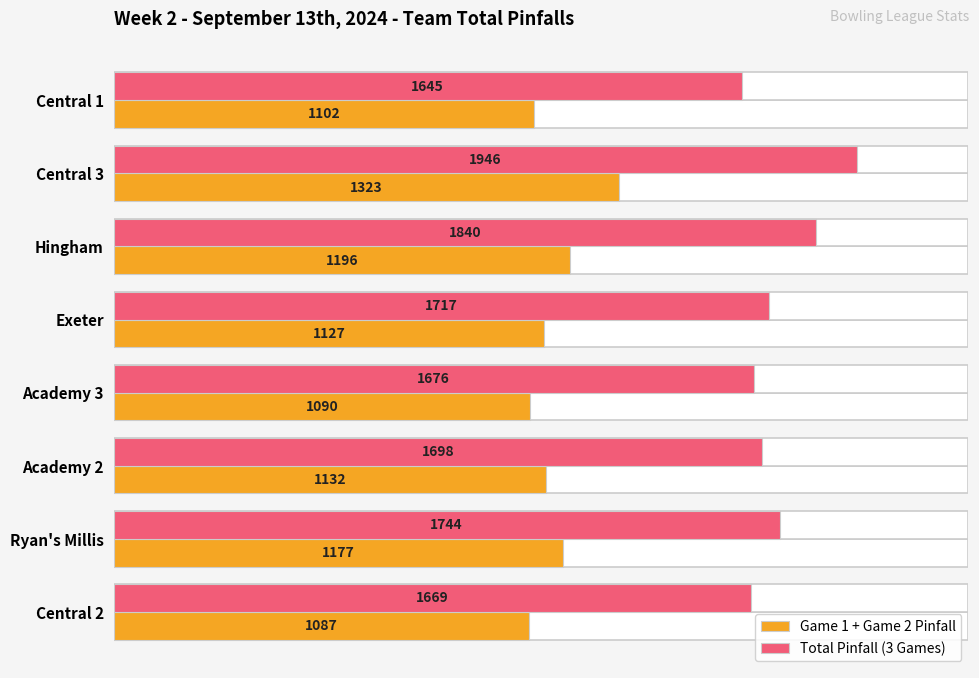

What is the sum of all Game 1 + Game 2 Pinfall values?

9234